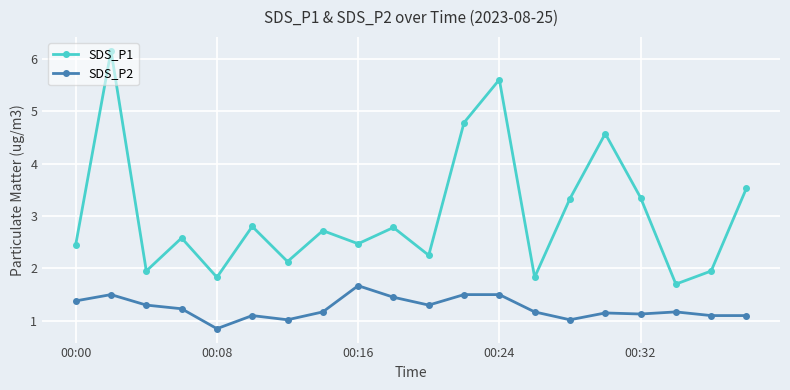

True or false: SDS_P2 has more than 2 interior local peaks.

True